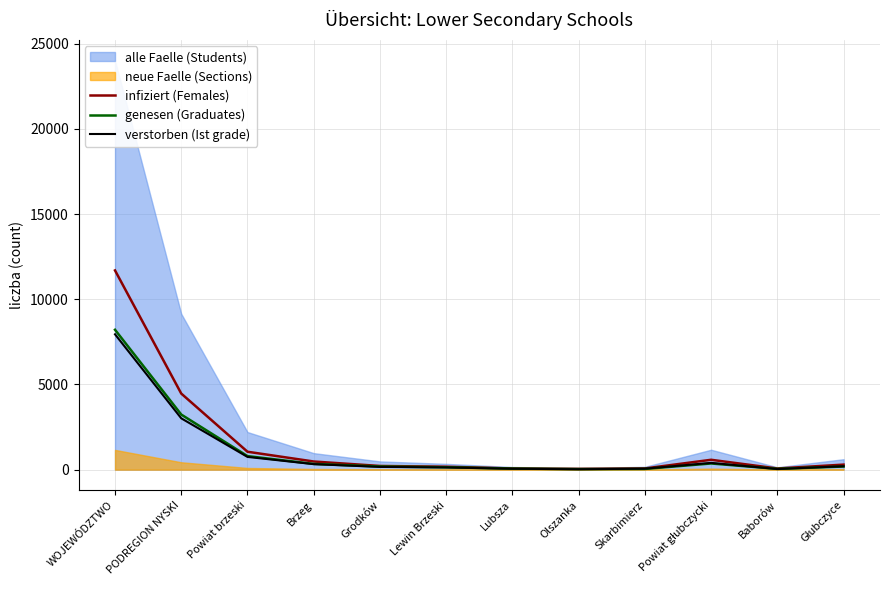

Where is verstorben (Ist grade) nearest to the value 3982?

PODREGION NYSKI